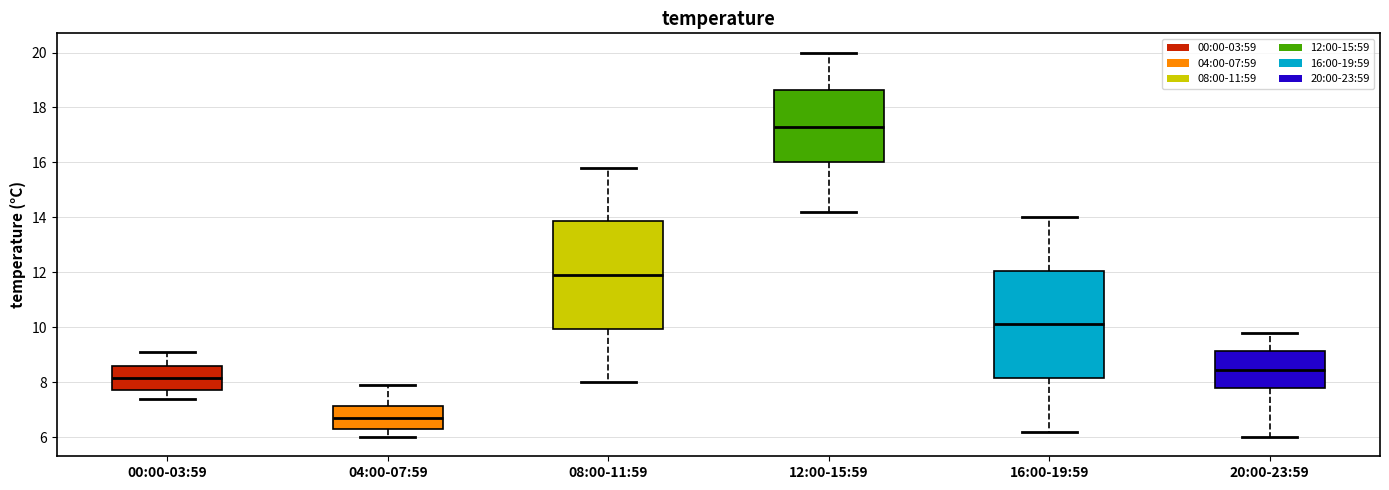

Where does the lower whisker of the box for 20:00-23:59 end on the y-axis? The values are not printed on the chart, so give them approximately, as read against the axis.

6.0